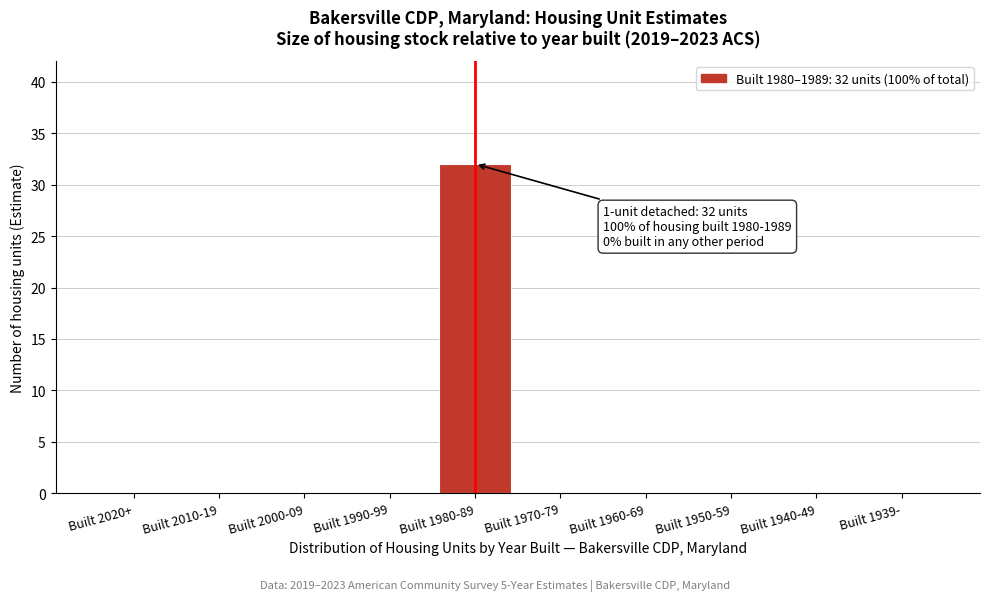

Reading right to left, transcribe all the data shown in this chart.

Built 1939-=0	Built 1940-49=0	Built 1950-59=0	Built 1960-69=0	Built 1970-79=0	Built 1980-89=32	Built 1990-99=0	Built 2000-09=0	Built 2010-19=0	Built 2020+=0